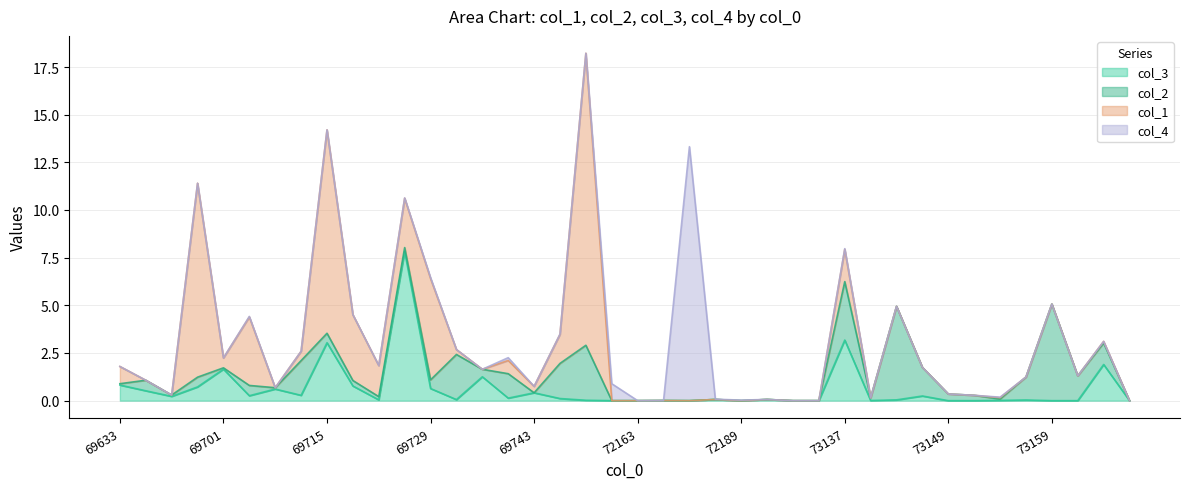

True or false: col_2 and col_3 intersect in this chart.

True